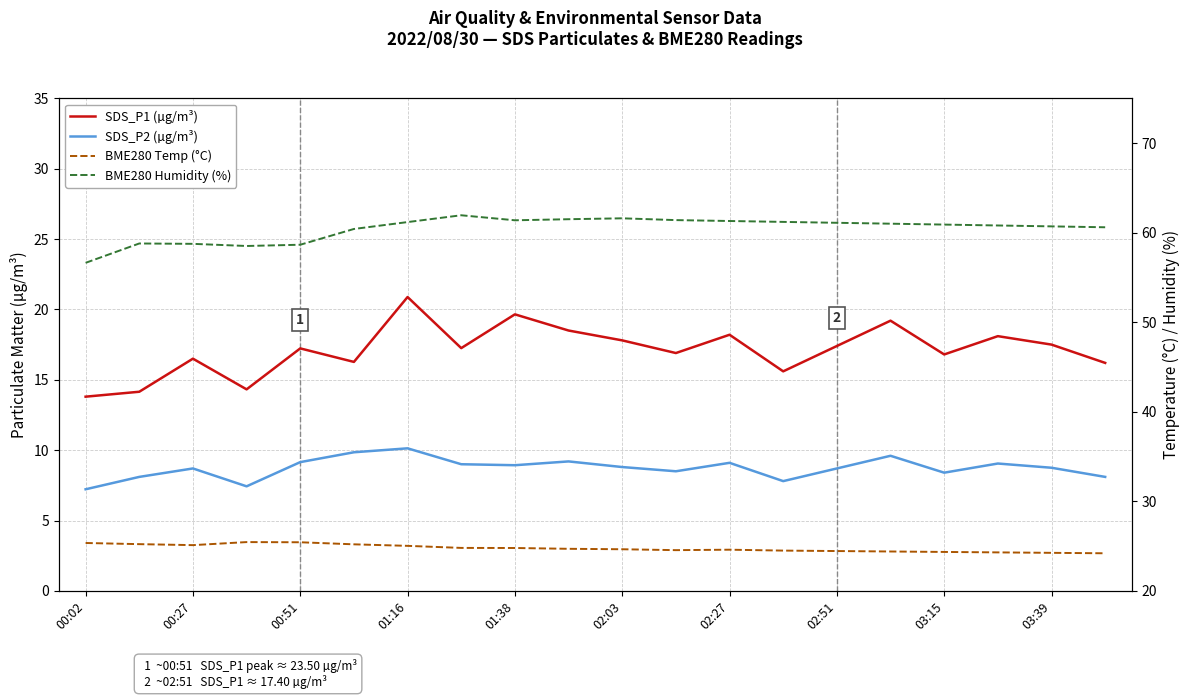

How many interior local peaks does the BME280 Temp (°C) series have?

2